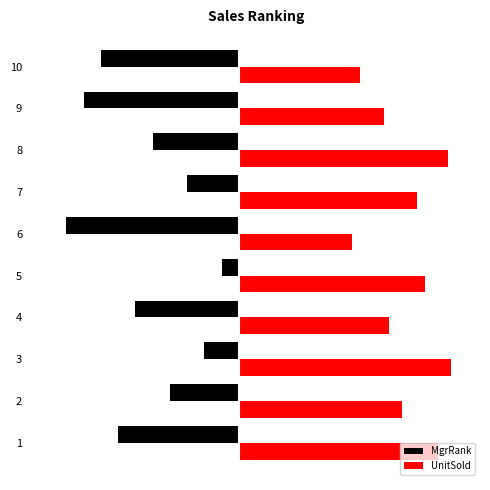

What are all the series names shown in the legend?

MgrRank, UnitSold